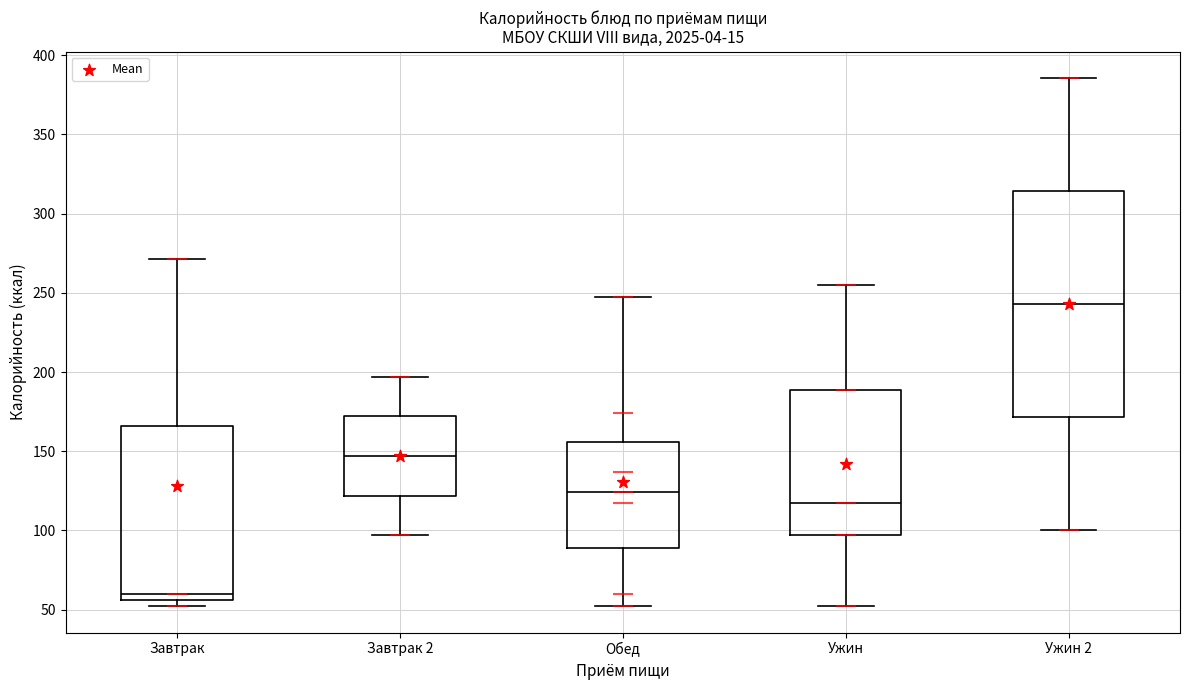

Which box is the tallest, from its lower edge to its upper edge?

Ужин 2